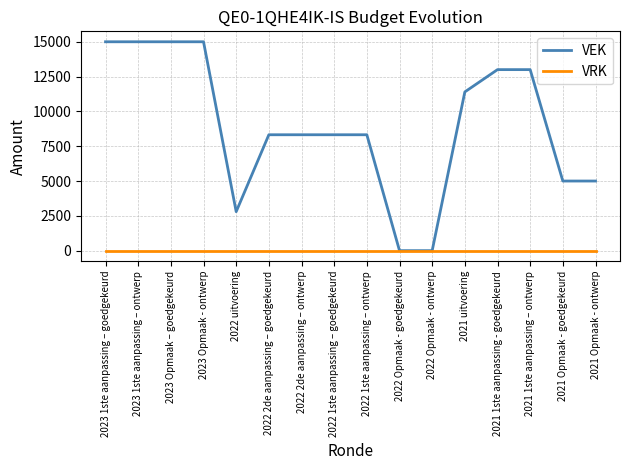

Does the chart display data point markers on the line(s)?

No